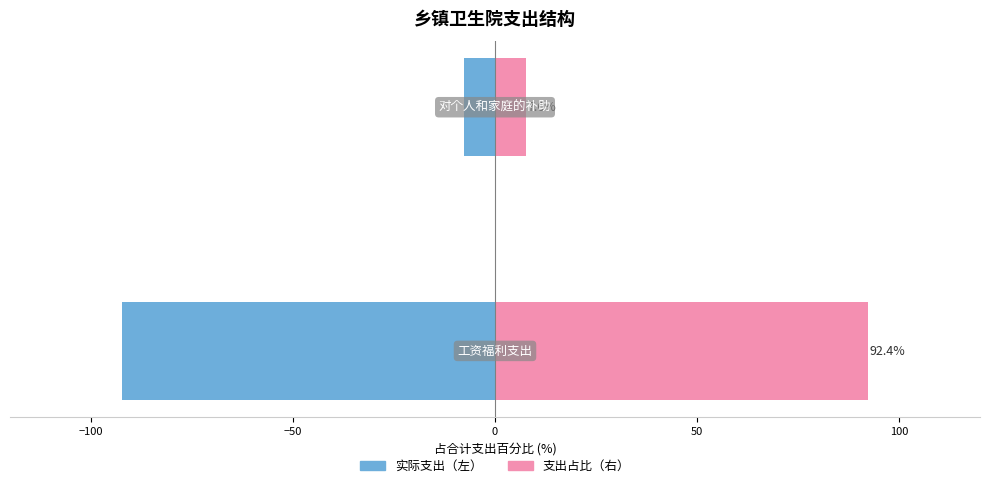

The 支出占比（%） series shows 2.4 at −100. True or false?

False